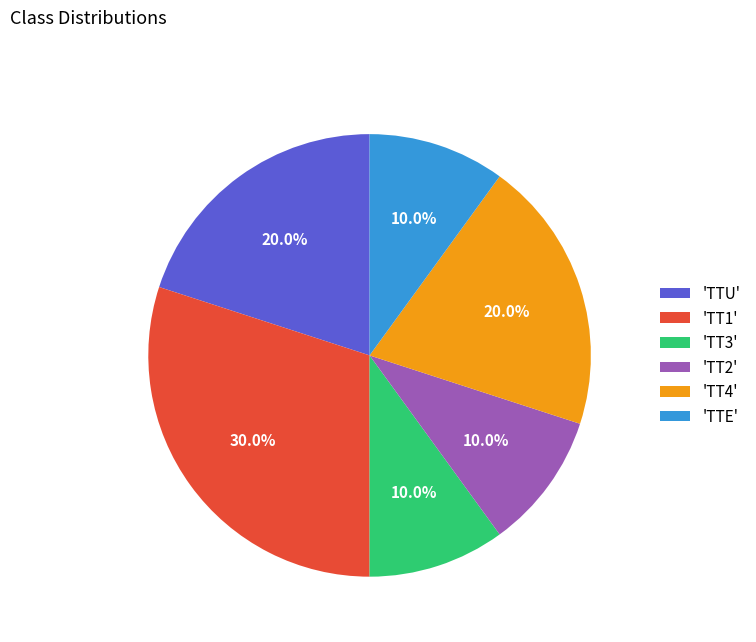

Is there a majority slice in this chart?

No